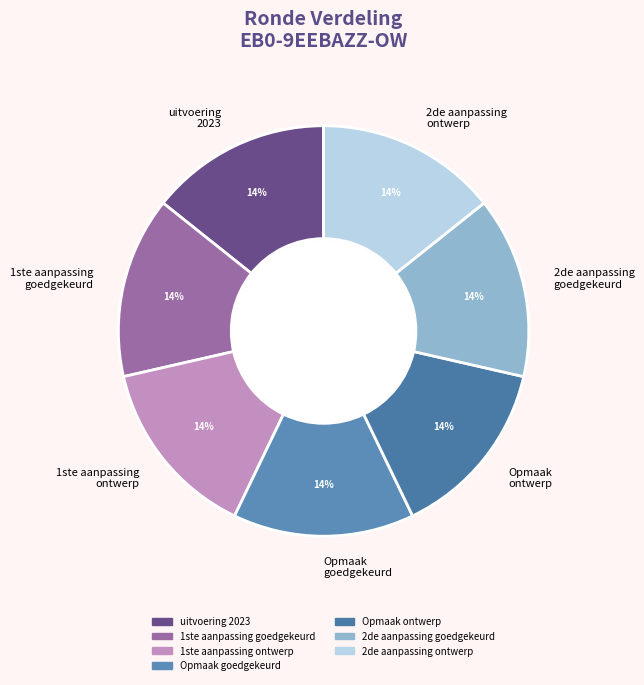

The Opmaak goedgekeurd slice represents 1% of the pie. True or false?

False